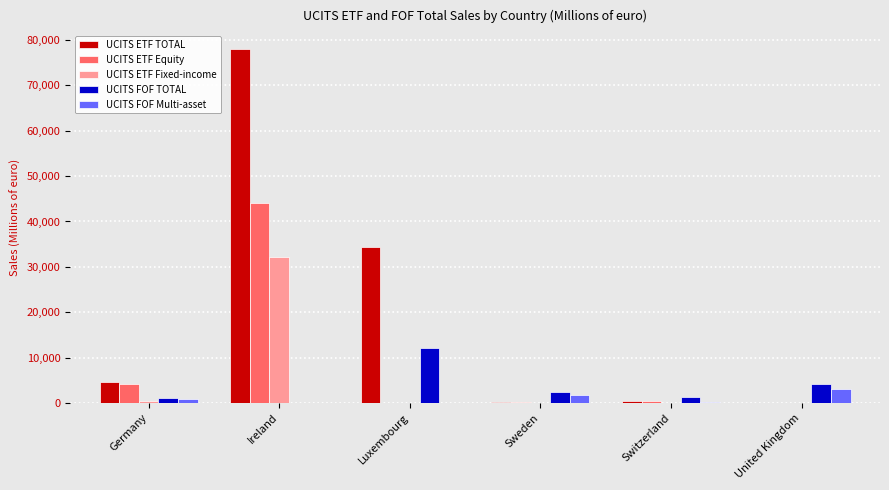

What is the sum of all UCITS ETF Fixed-income values?

32547.7